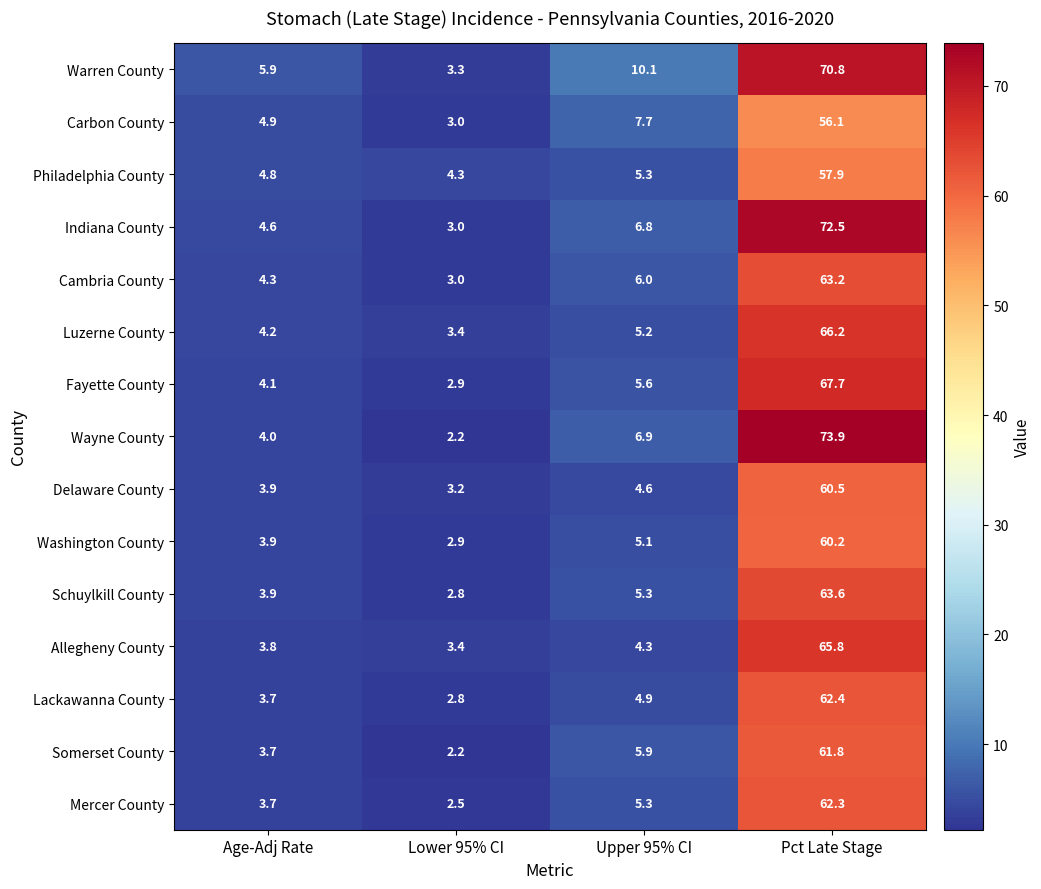

Which series has the largest total across all categories?

Warren County